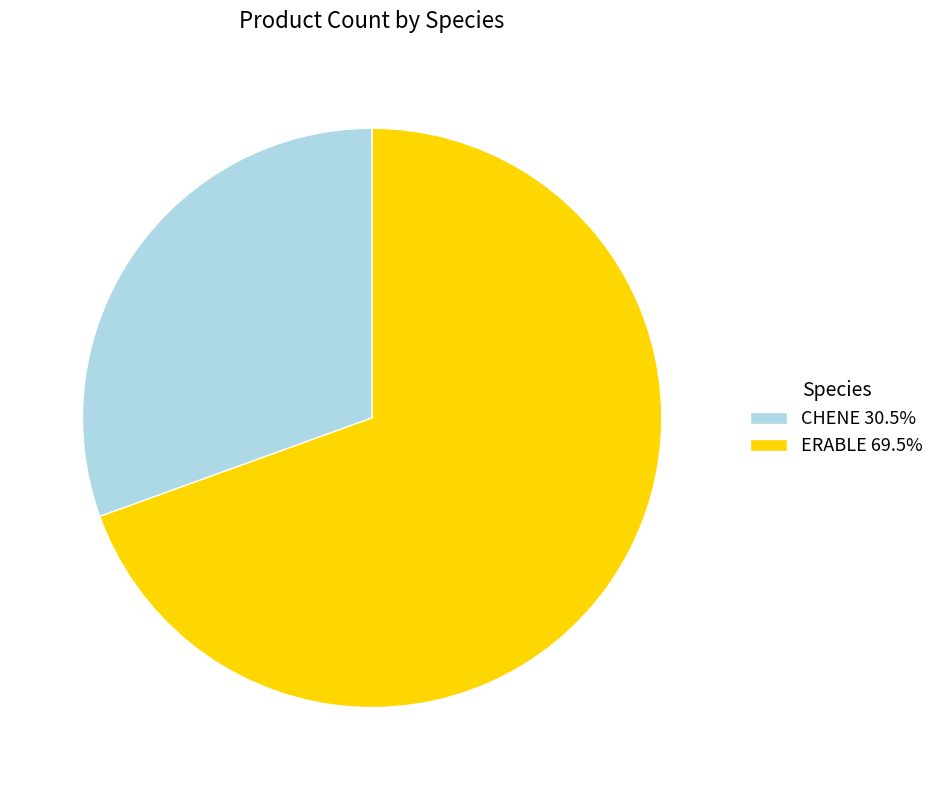

How many slices are in this pie chart?

2